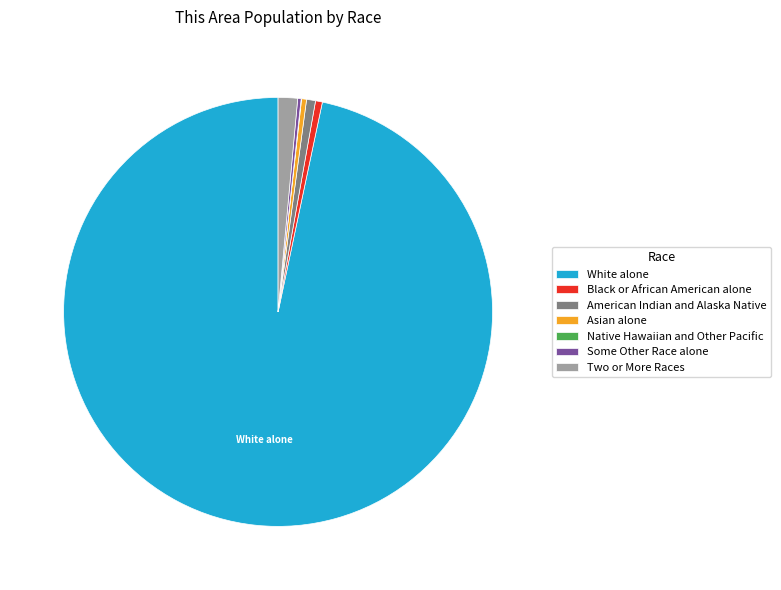

Is there a majority slice in this chart?

Yes